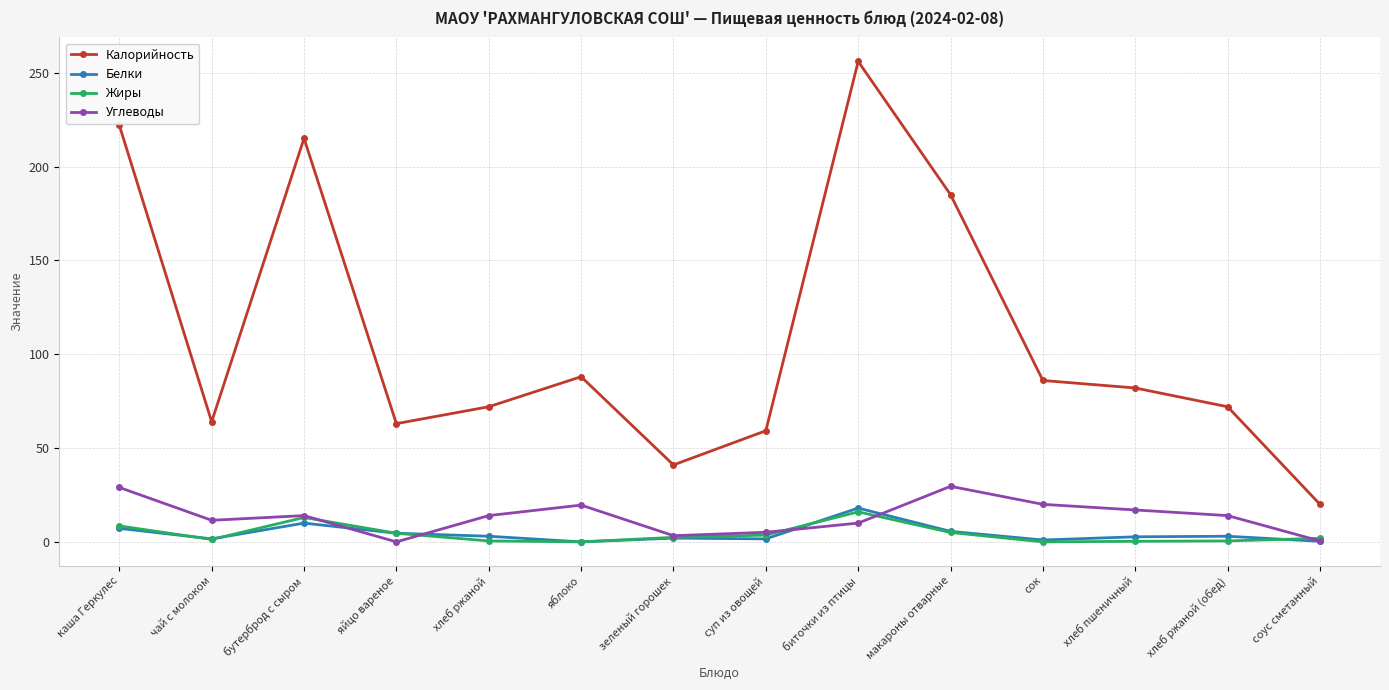

What is the total value across all series at каша Геркулес?

266.7